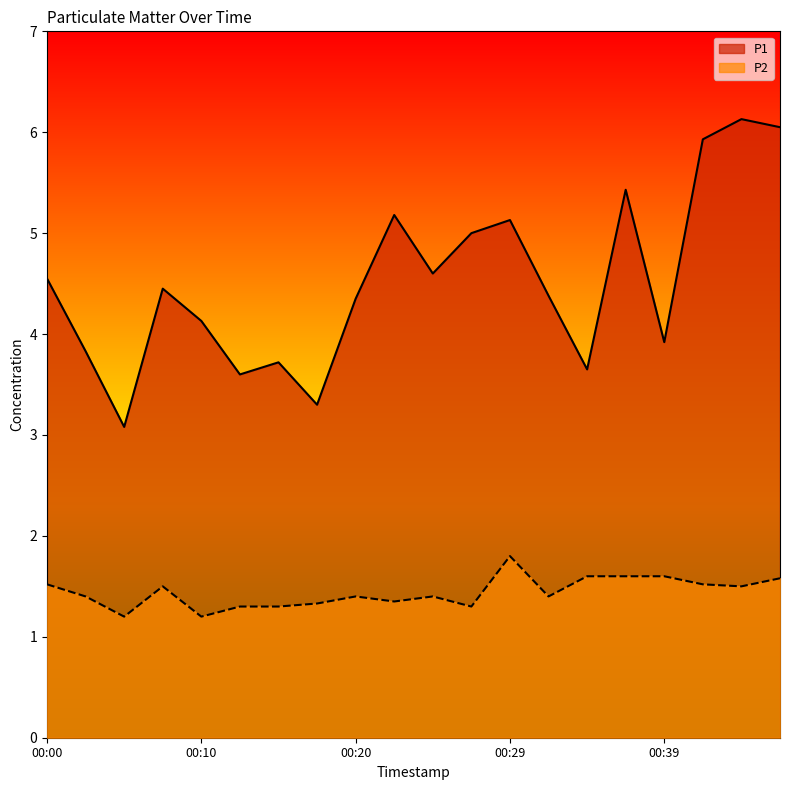

What is the difference between the maximum and minimum values in the P1 series?

3.0